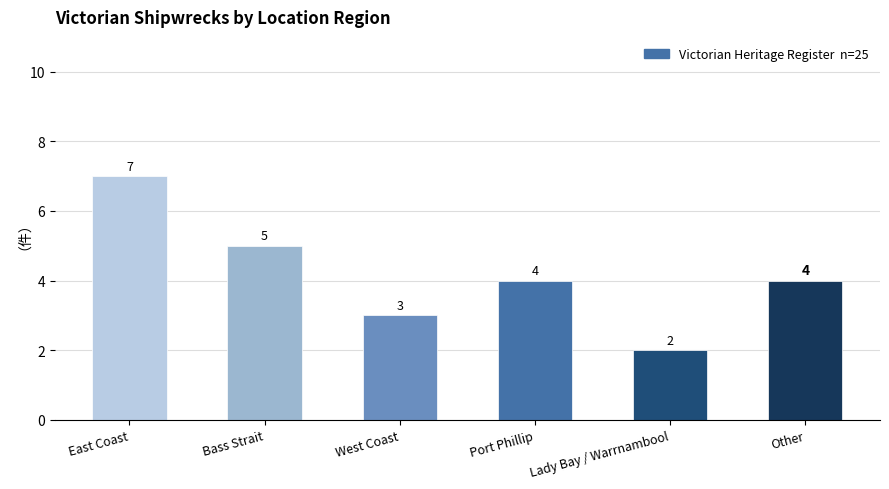

Between Lady Bay / Warrnambool and East Coast, which is larger?

East Coast